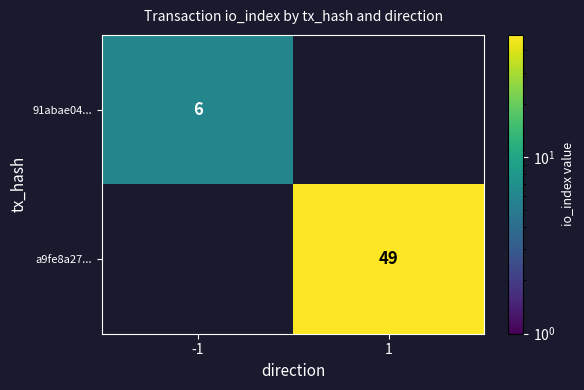

The 91abae04... series shows 6 at -1. True or false?

True